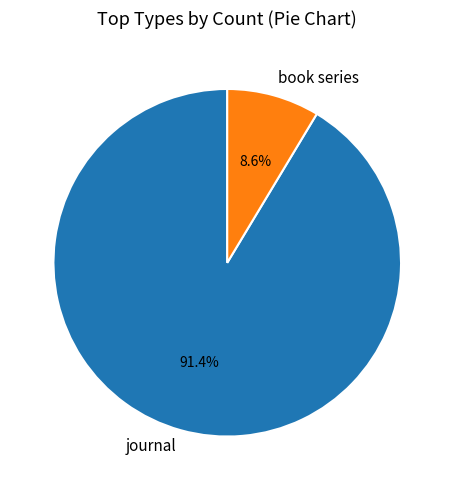

What is the largest slice in the pie chart?

journal